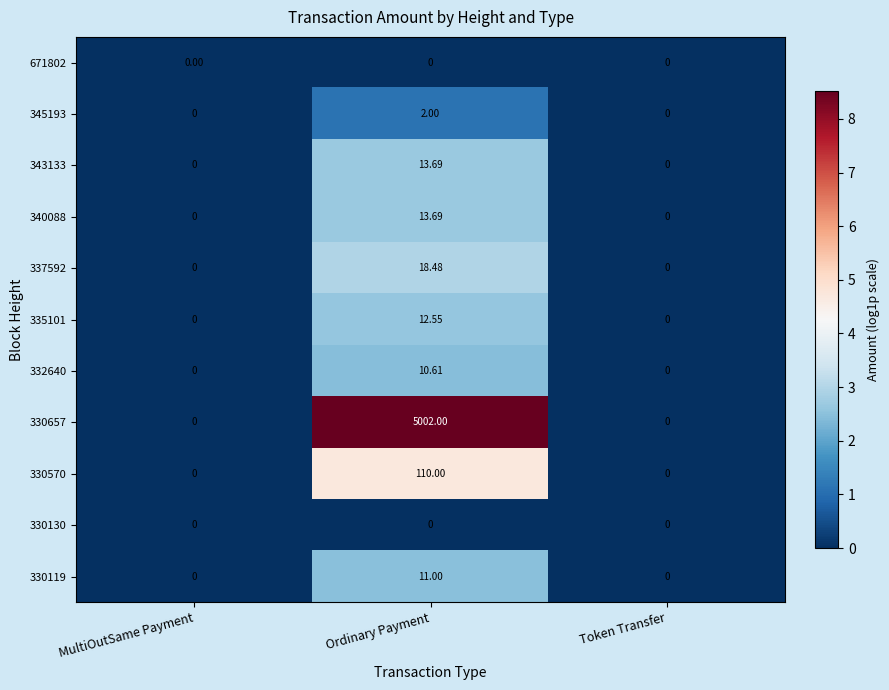

What is the total value across all series at Ordinary Payment?

5194.0